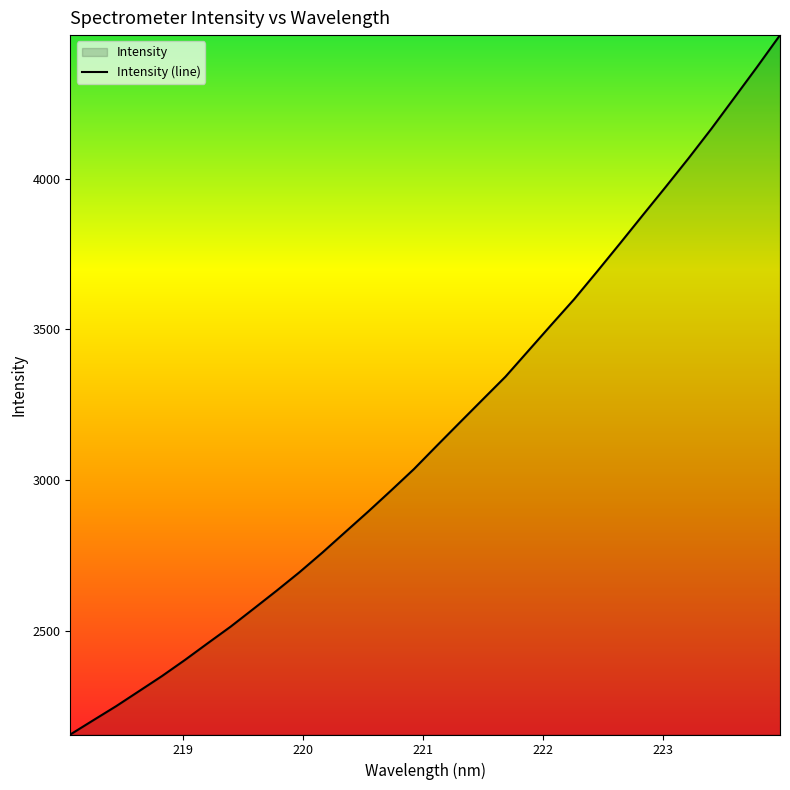

What is the difference between the maximum and minimum values?

2320.1